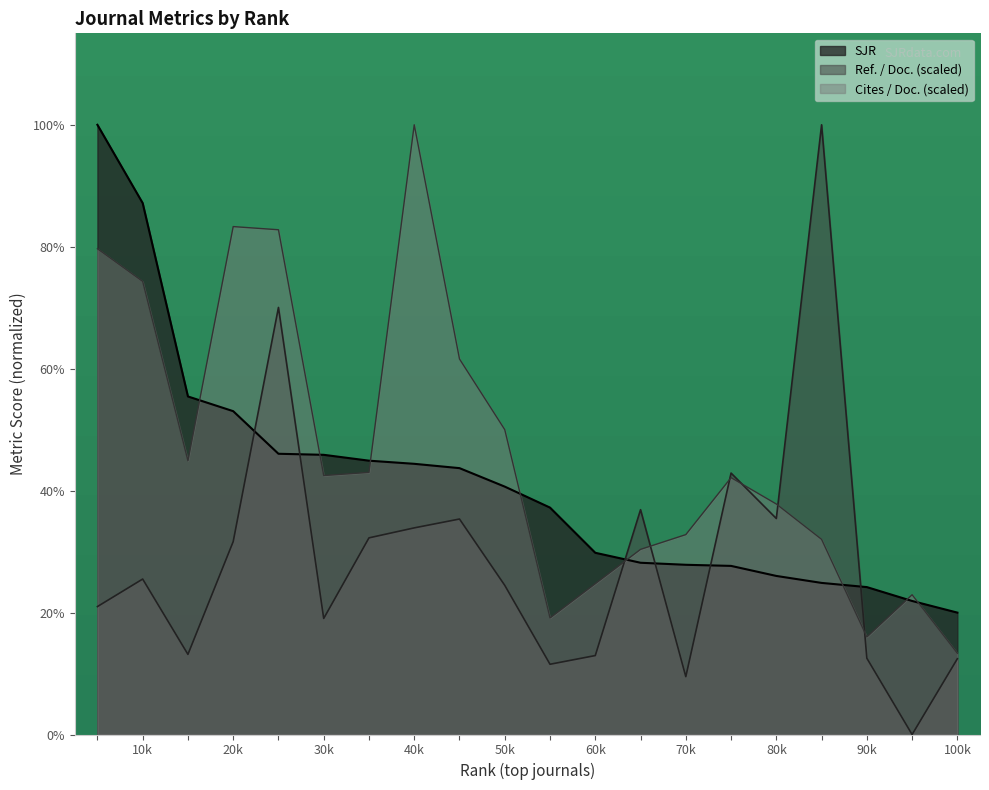

How many data points in Cites / Doc. (2years) are above 3?

12